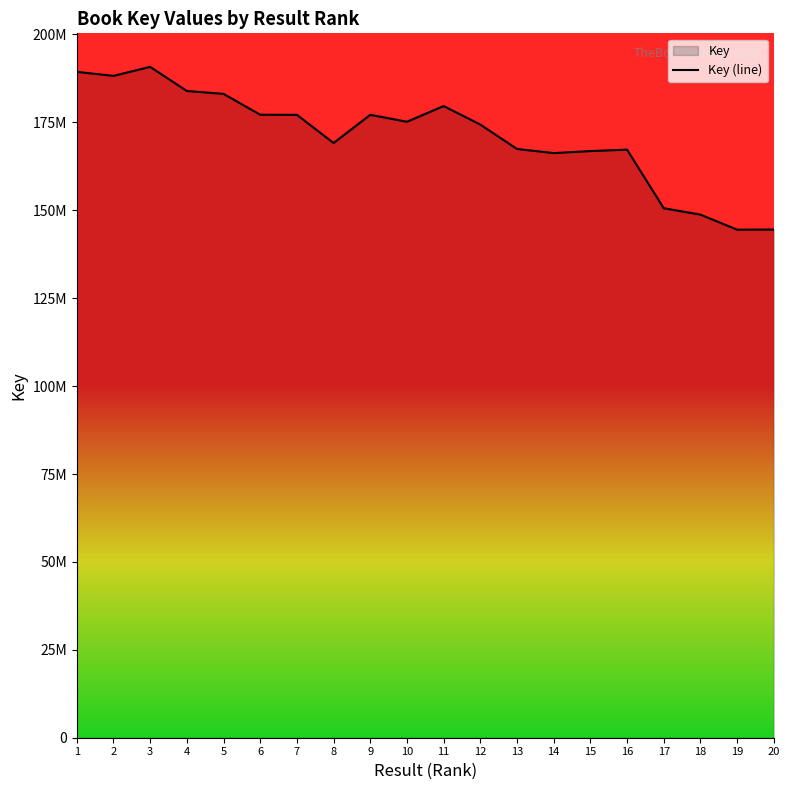

What is the sum of all values?

3421489511